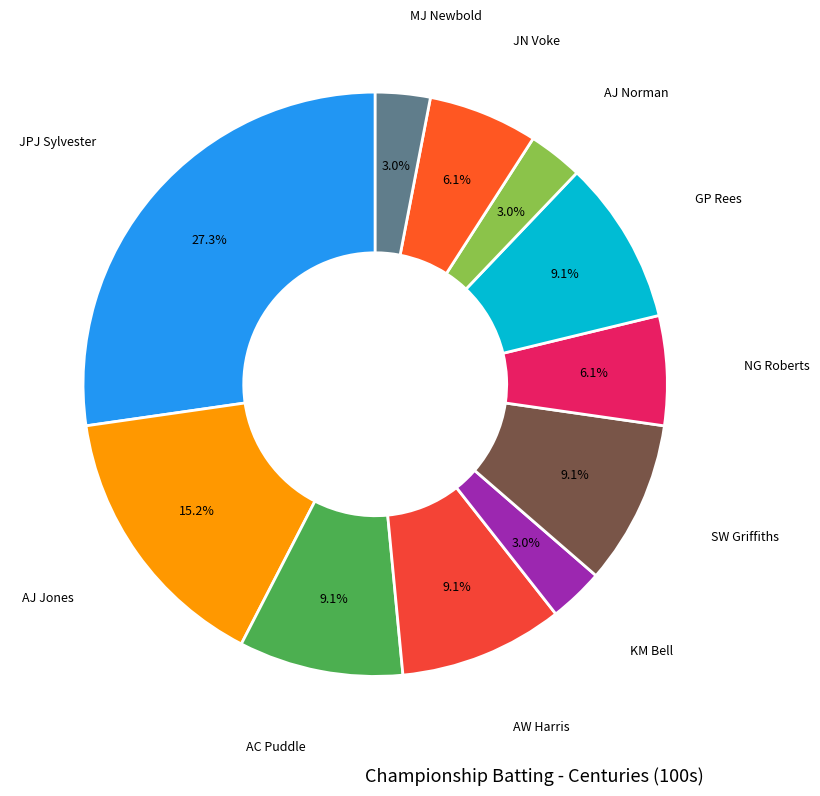

Is there a majority slice in this chart?

No